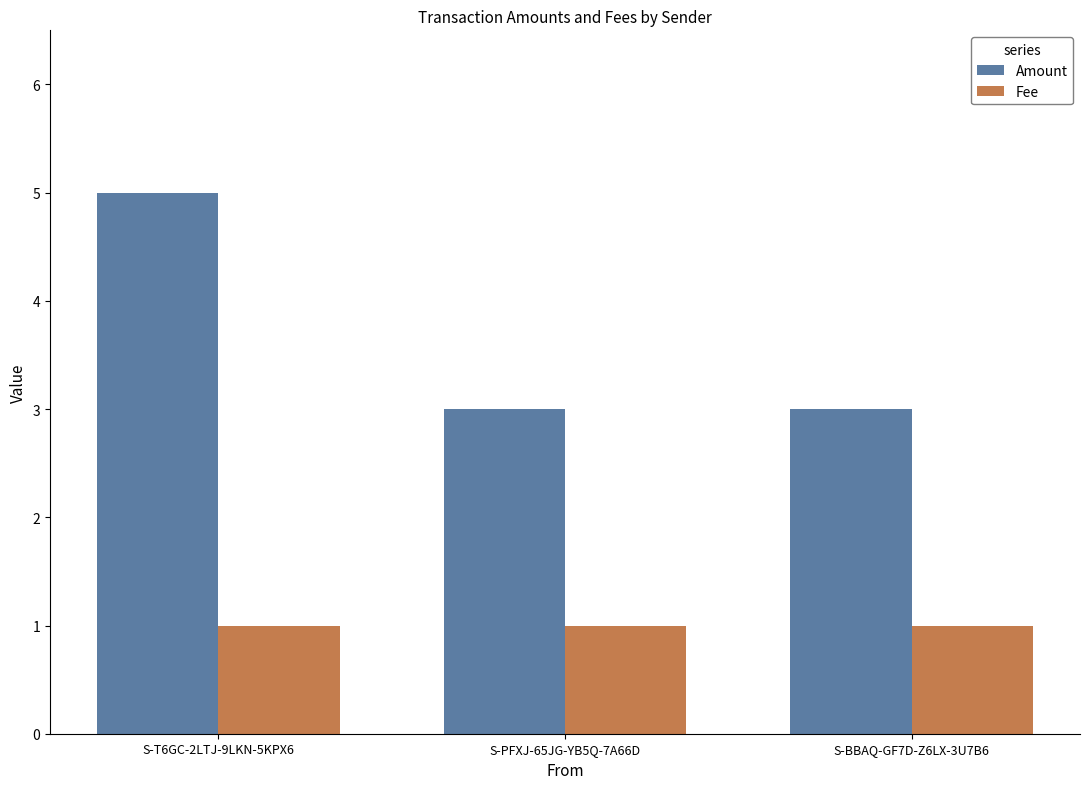

True or false: Fee has a value of 1 at S-BBAQ-GF7D-Z6LX-3U7B6.

True